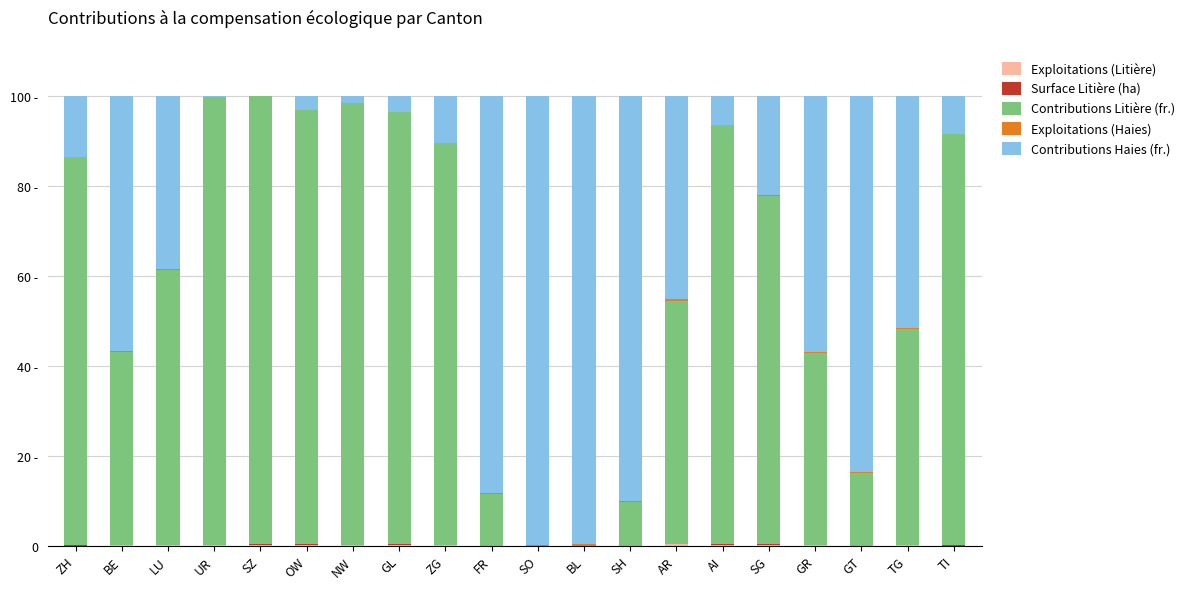

Rank the categories by Exploitations (Haies) value from highest to lowest.

AR, BL, SO, GR, BE, SH, FR, GT, TG, LU, SG, AI, ZH, ZG, OW, GL, TI, NW, UR, SZ